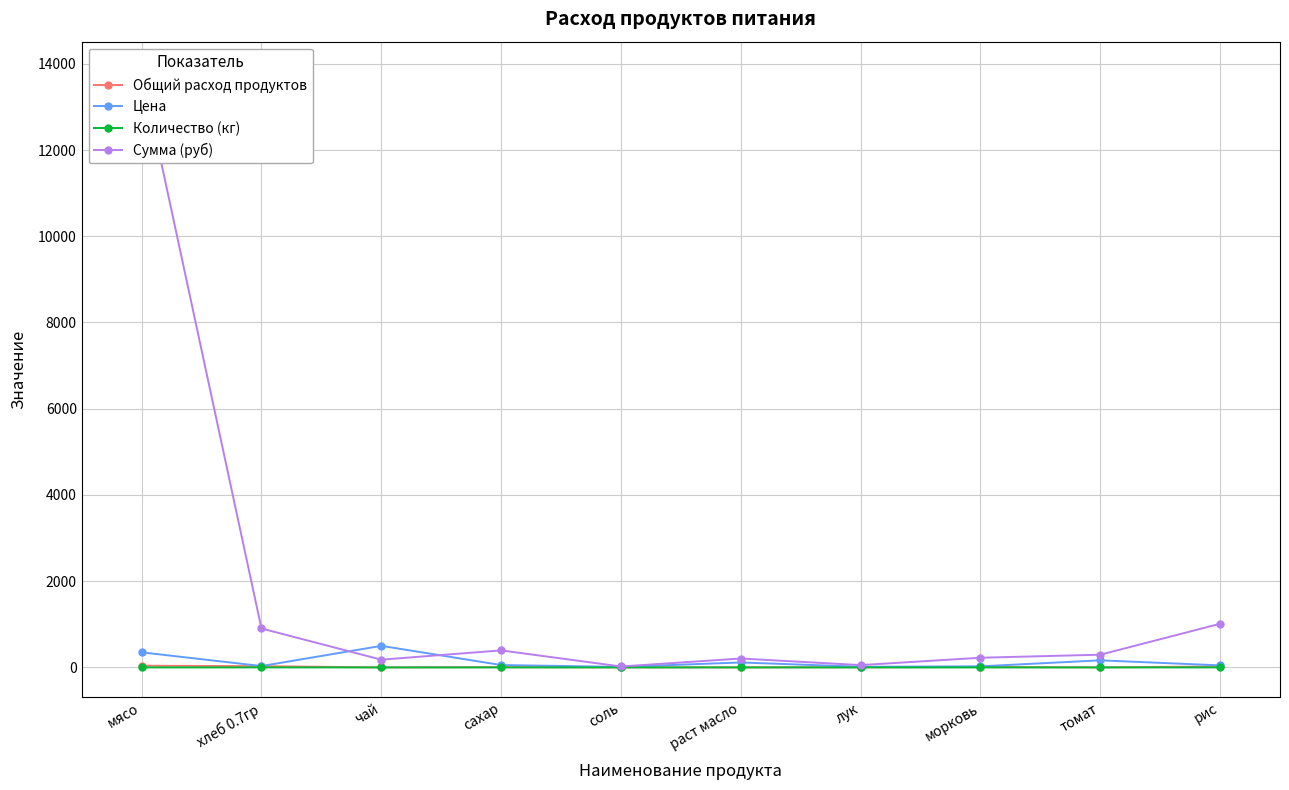

What is the maximum value for Цена?

500.0